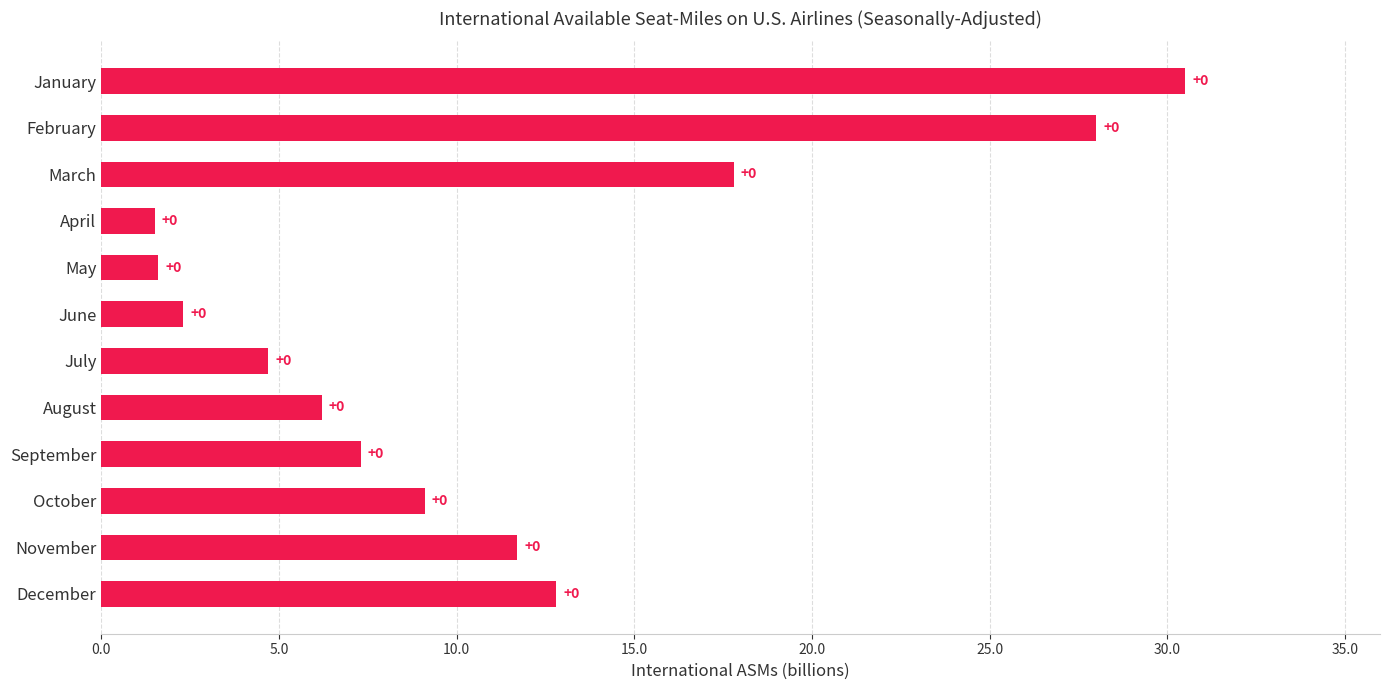

Does the chart contain any negative values?

No